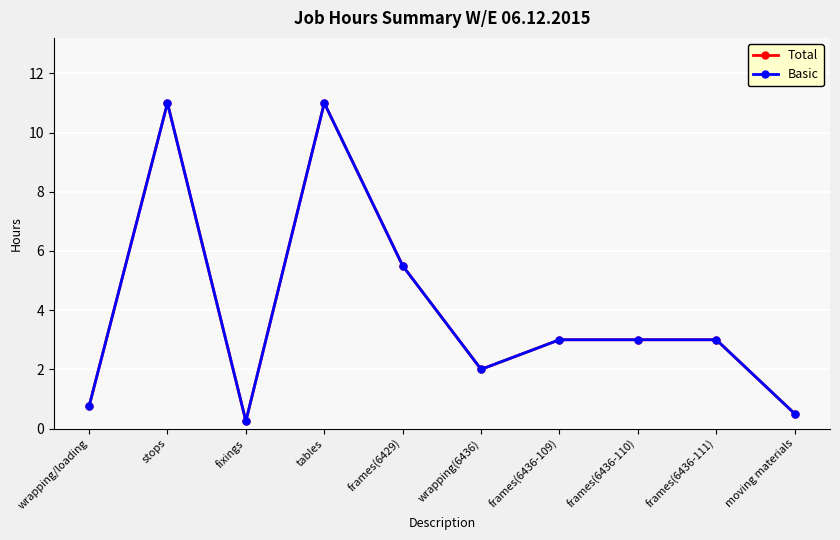

True or false: Total and Basic cross at least once.

False